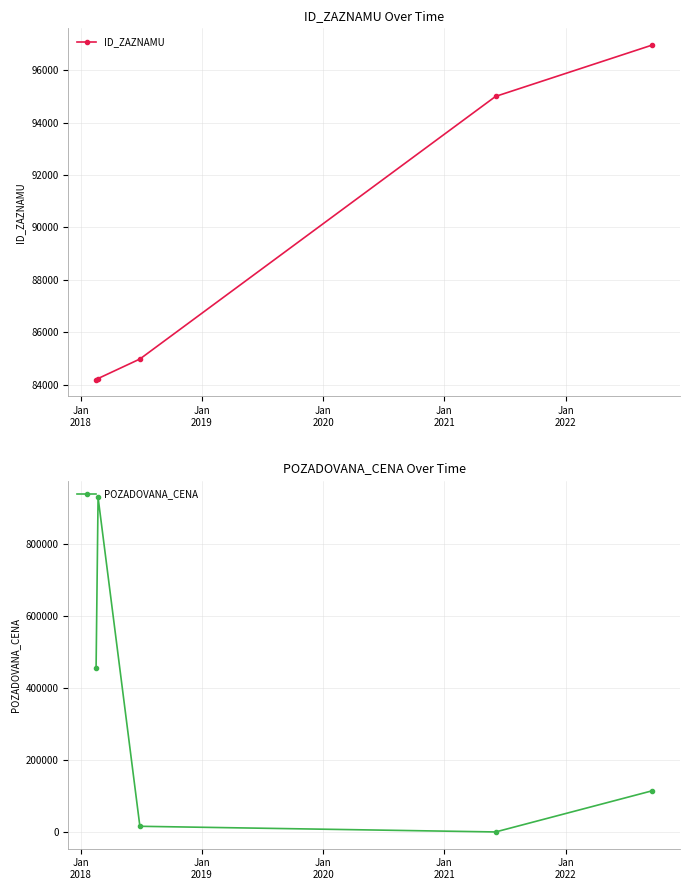

How many lines are shown in the chart?

2